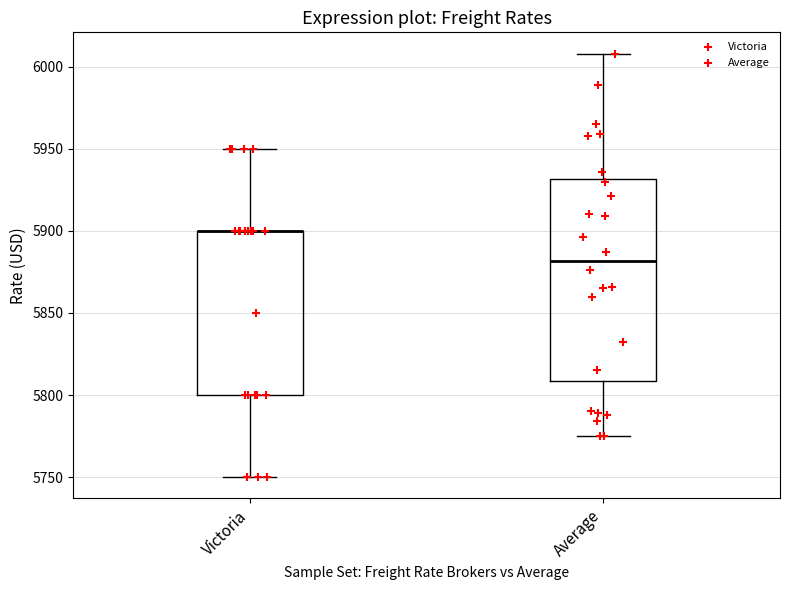

Reading left to right, transcribe this box plot: for each box, give where its median line is, the range the box spans, and where its two whiskers end, as read against the y-axis. The values are not printed on the chart, so give them approximately, as read against the axis.

Victoria: median 5900 (drawn on the box's upper edge), box 5800 to 5900, whiskers 5750 to 5950
Average: median 5880, box 5810 to 5930, whiskers 5775 to 6010